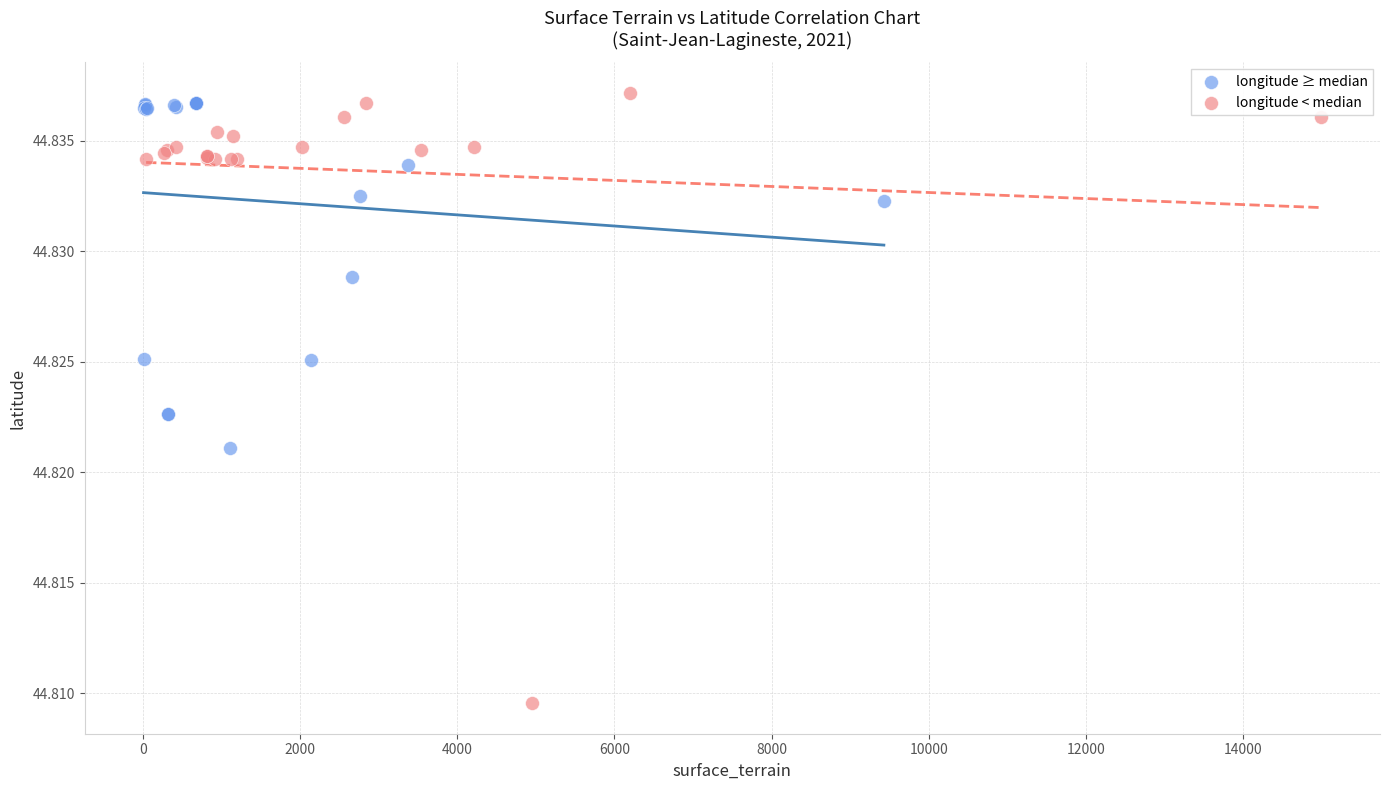

Which series contains the lowest Y value?

longitude < median